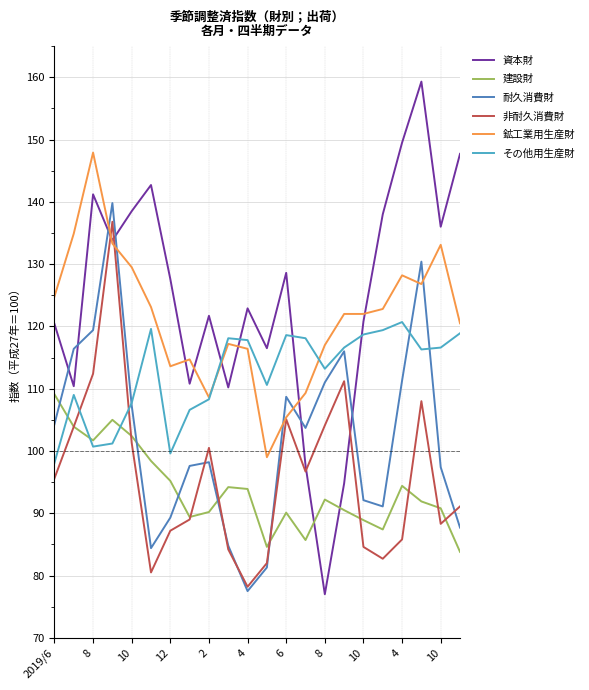

Count the number of data series in this chart.

6